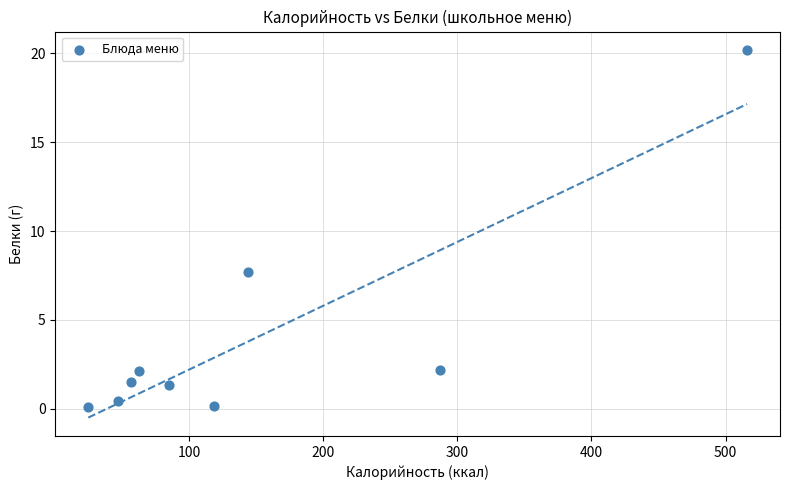

What Y value in the scatter plot is closest to 10?

7.7